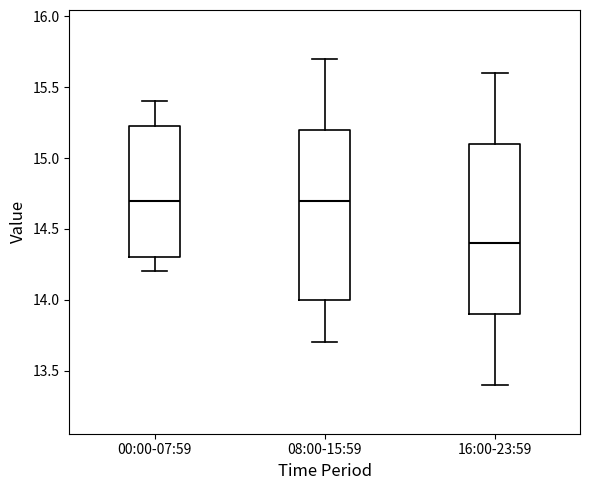

Reading left to right, transcribe this box plot: for each box, give where its median line is, the range the box spans, and where its two whiskers end, as read against the y-axis. The values are not printed on the chart, so give them approximately, as read against the axis.

00:00-07:59: median 14.70, box 14.30 to 15.25, whiskers 14.20 to 15.40
08:00-15:59: median 14.70, box 14.00 to 15.20, whiskers 13.70 to 15.70
16:00-23:59: median 14.40, box 13.90 to 15.10, whiskers 13.40 to 15.60